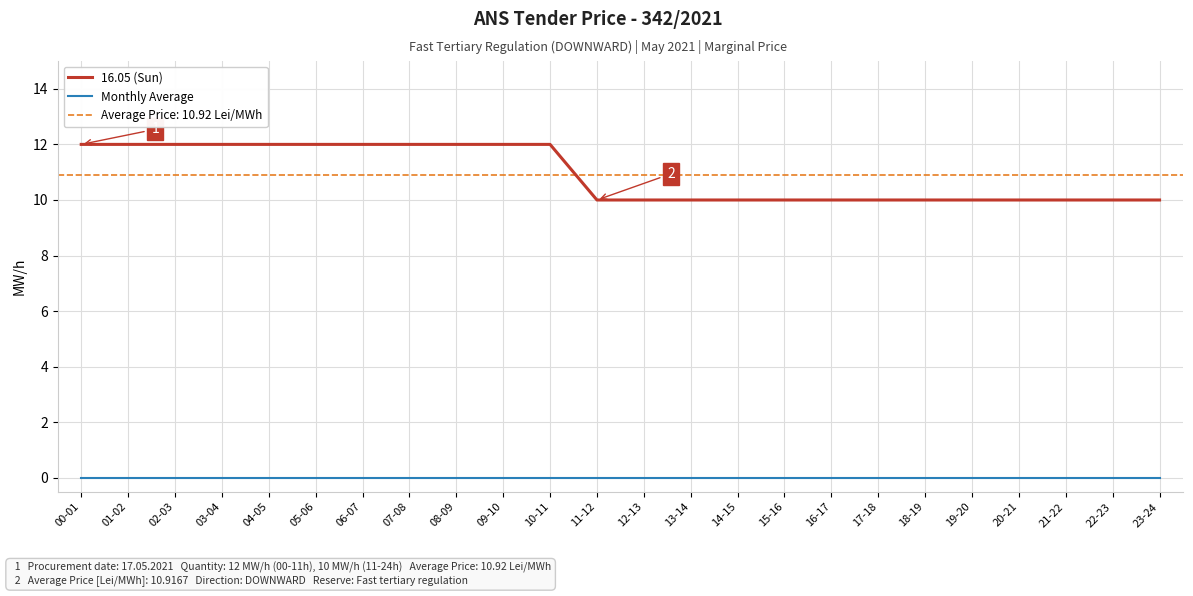

What is the value of the 16.05 (Sun) point at the 20th from the left?

10